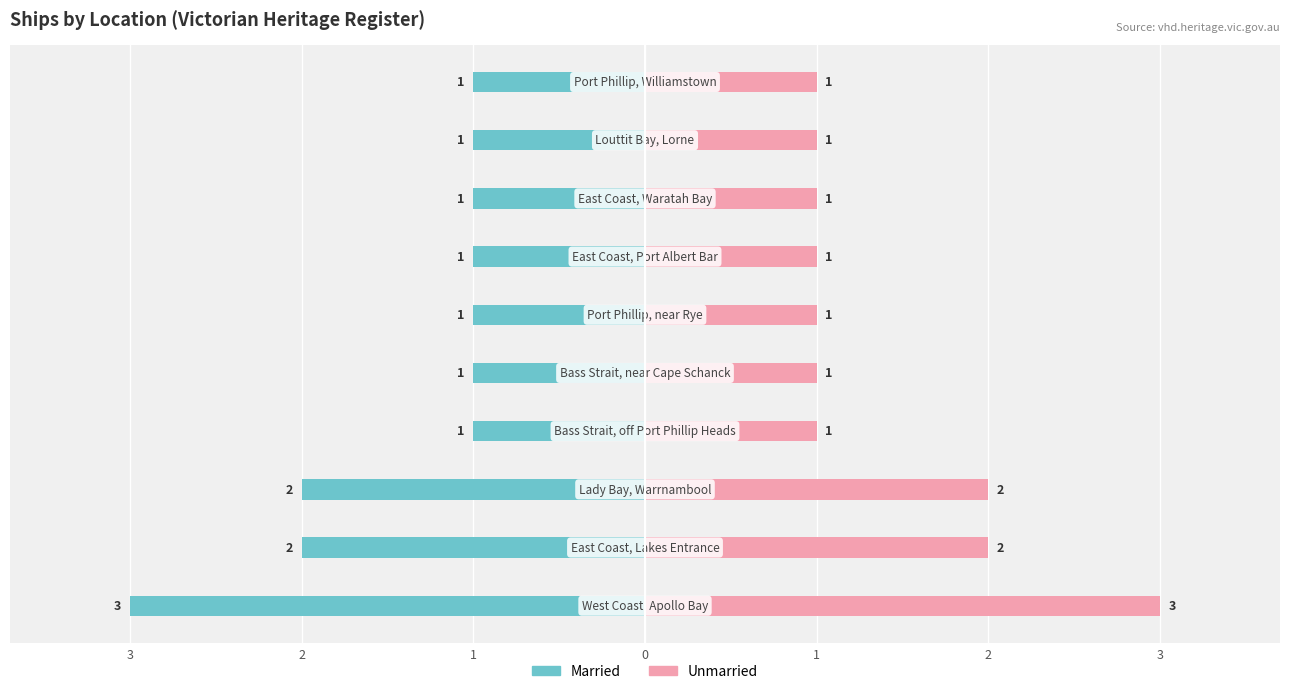

At 7, list the series in order from smallest to largest.

Married, Unmarried